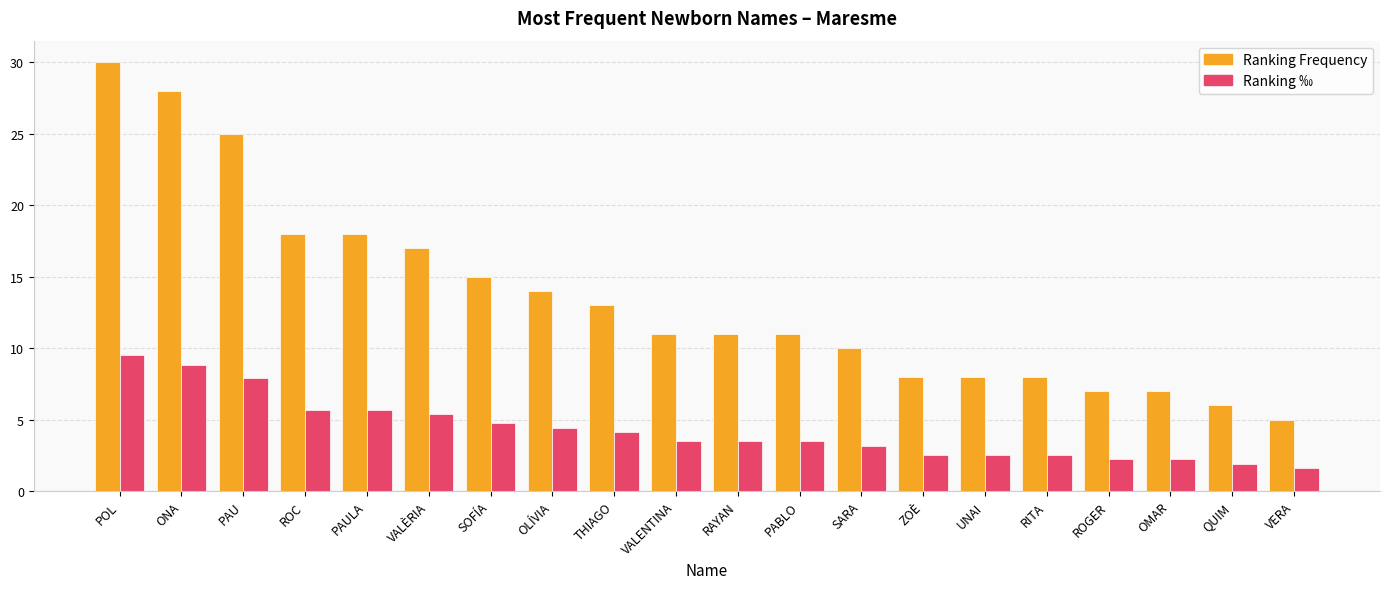

What is the average value of the Ranking Frequency series?

13.5